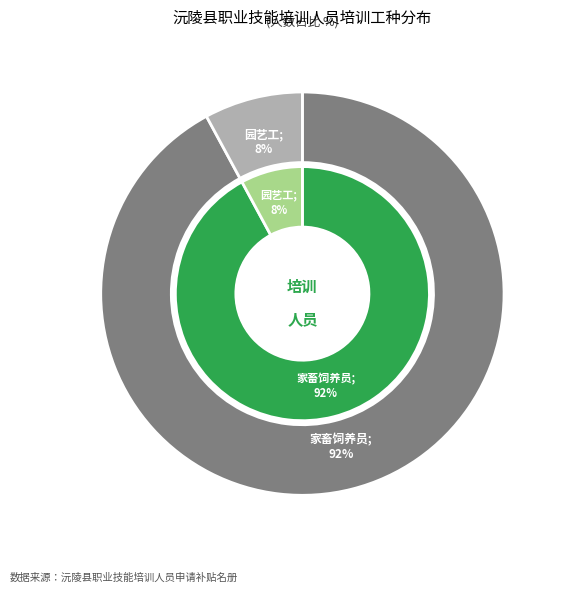

How many segments does this pie chart have?

2